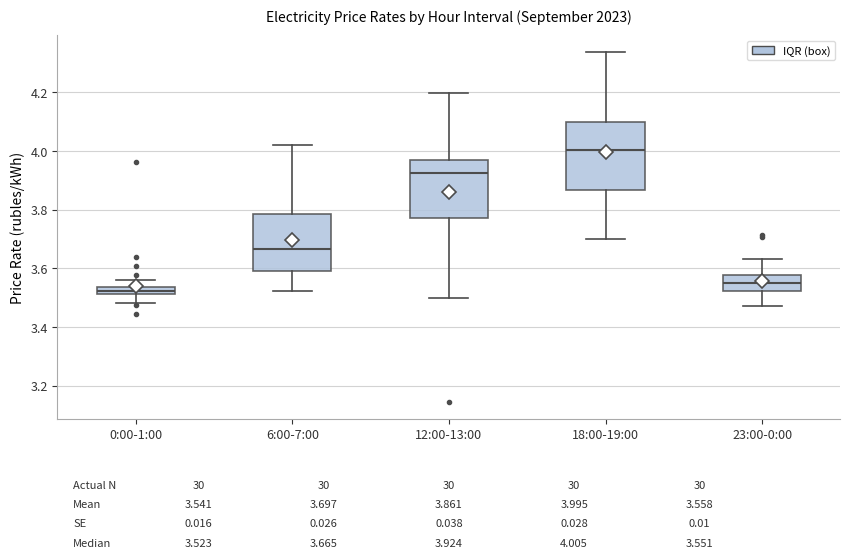

Which box has the lowest median line?

0:00-1:00